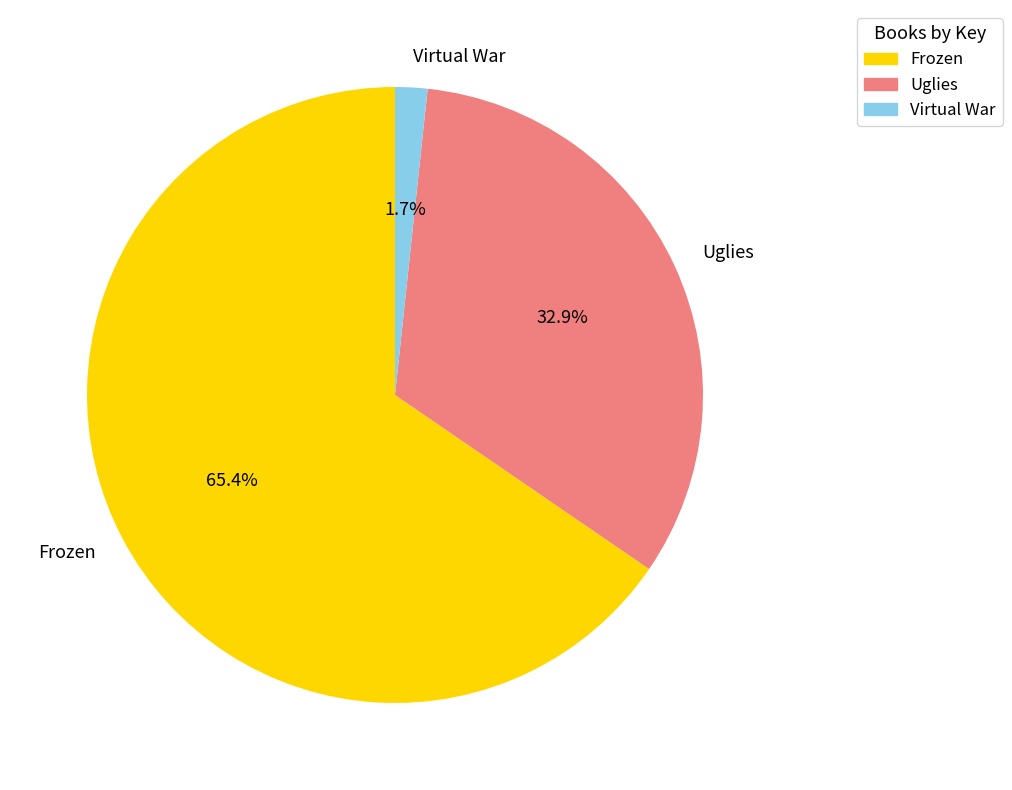

Which slice is the smallest?

Virtual War